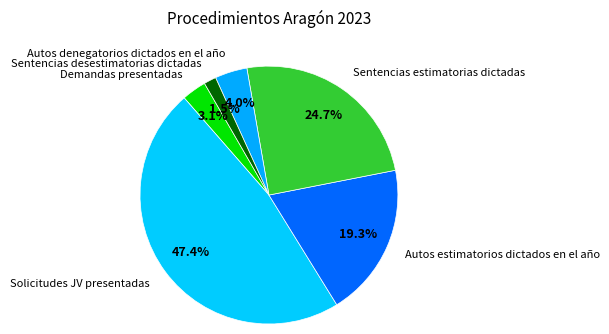

How many slices are in this pie chart?

6